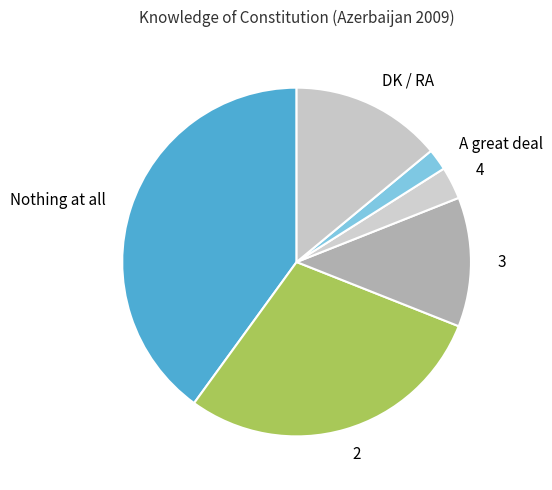

What is the ratio of the value at 3 to the value at Nothing at all?

0.3